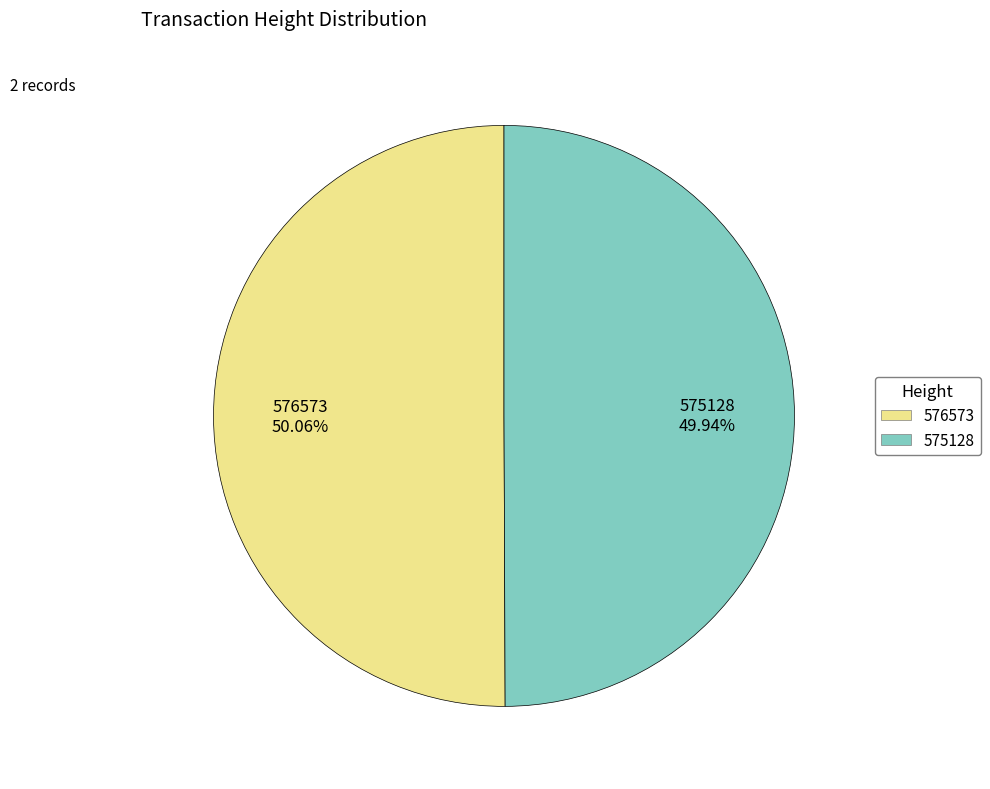

How many slices are in this pie chart?

2